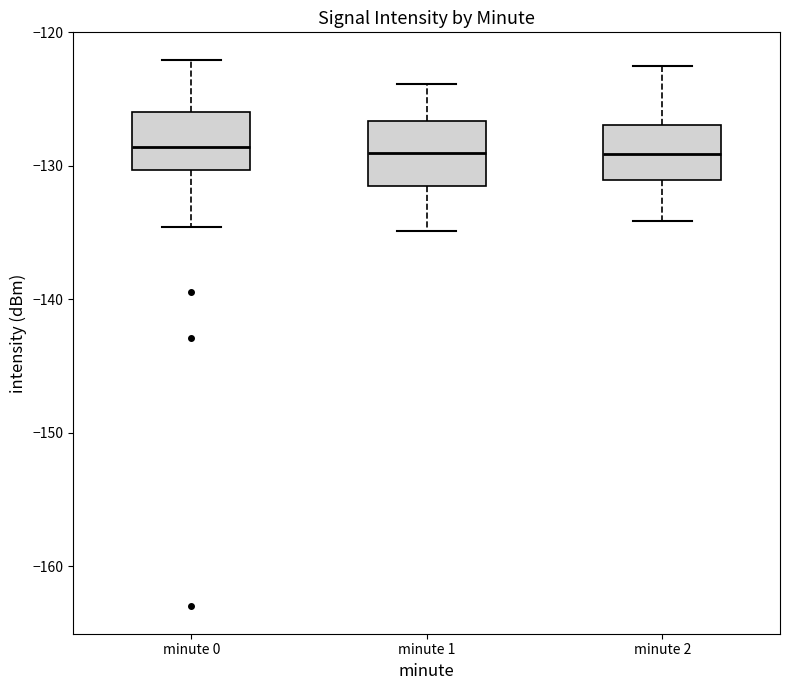

Reading left to right, transcribe this box plot: for each box, give where its median line is, the range the box spans, and where its two whiskers end, as read against the y-axis. The values are not printed on the chart, so give them approximately, as read against the axis.

minute 0: median -129, box -130 to -126, whiskers -135 to -122
minute 1: median -129, box -131 to -127, whiskers -135 to -124
minute 2: median -129, box -131 to -127, whiskers -134 to -122